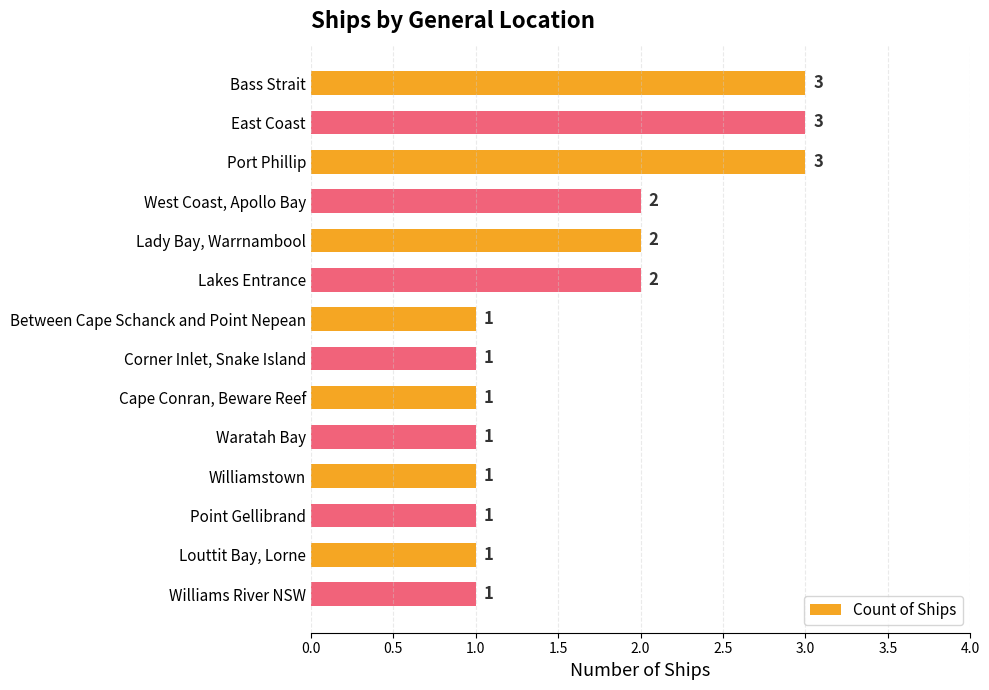

How many values are between 1 and 2?

11